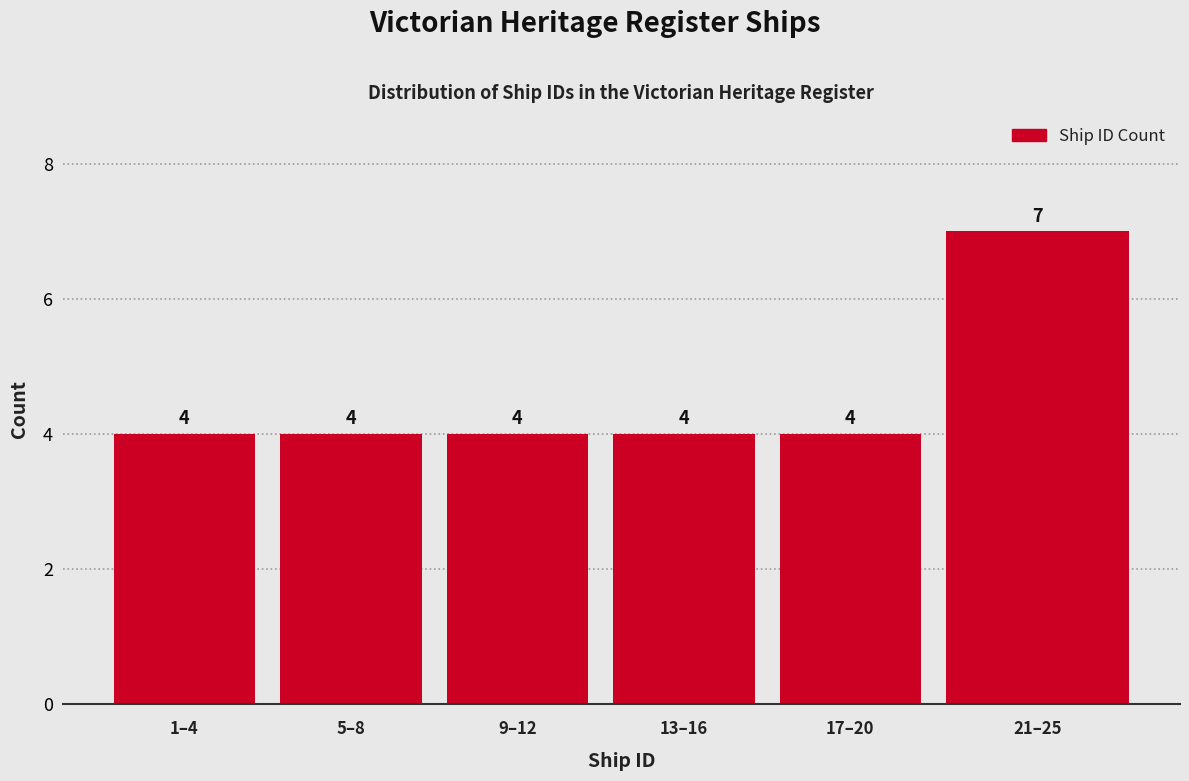

Reading right to left, what are all the values shown in this chart?

21–25=7	17–20=4	13–16=4	9–12=4	5–8=4	1–4=4